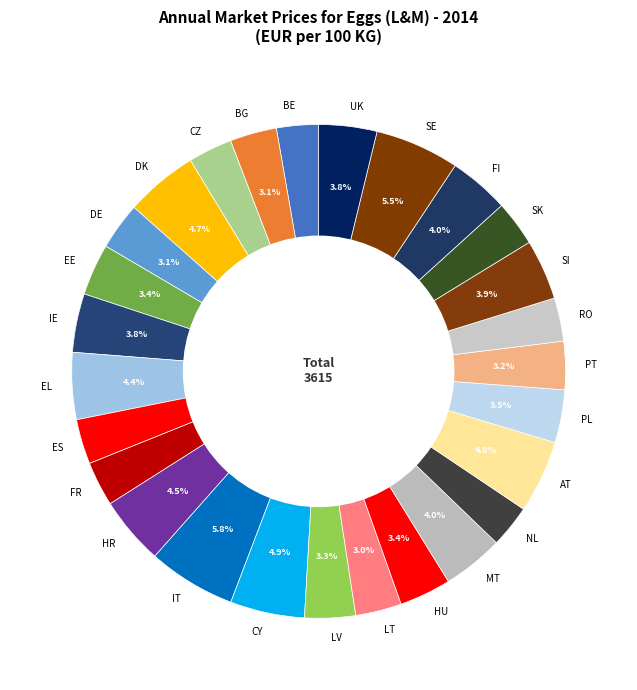

Is PL the majority of the pie?

No